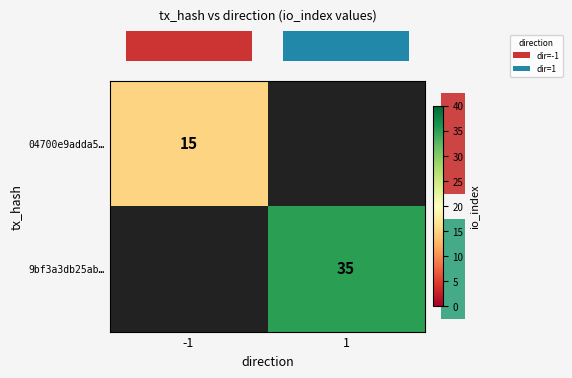

What is the approximate value of row_1 at 1?

35.0